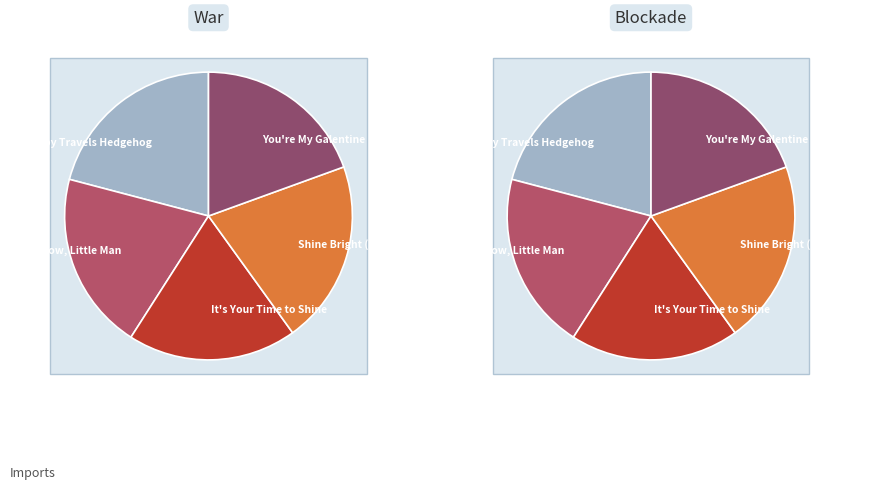

To the nearest percent, what portion does Hey Now, Little Man represent?

20%